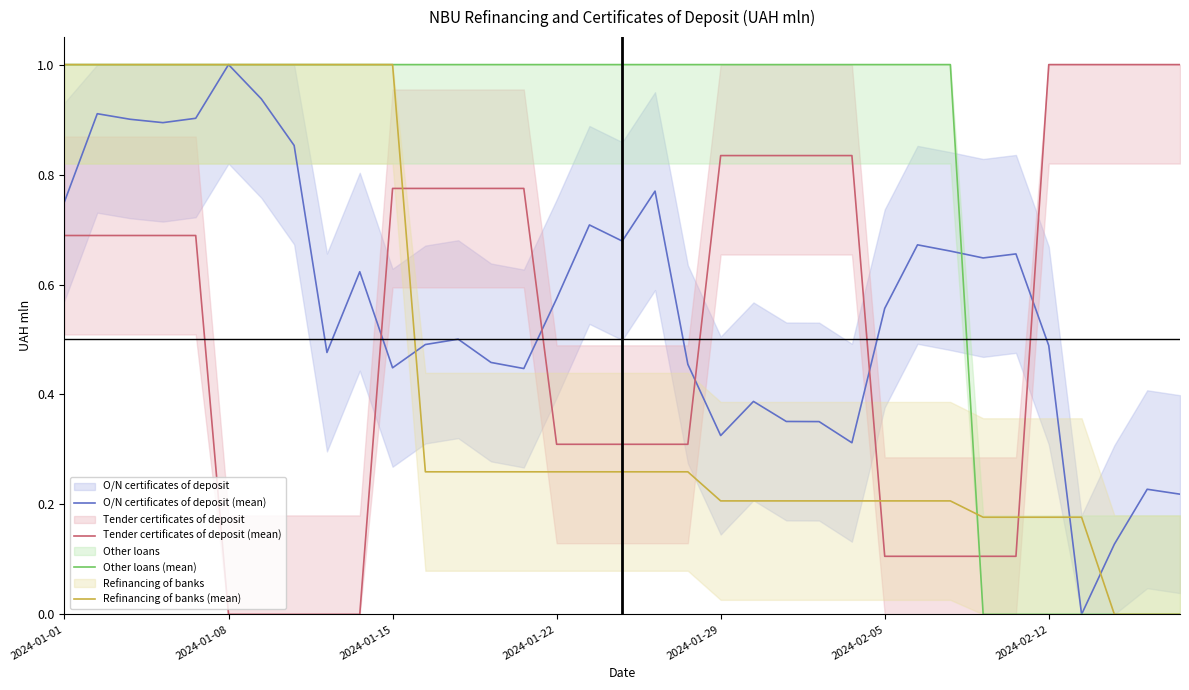

What is the maximum value shown in the chart?

1.0